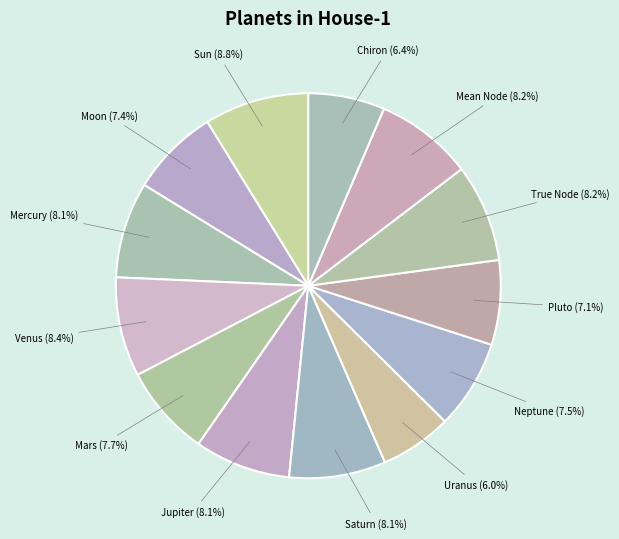

To the nearest percent, what is the difference between the largest and smallest slice percentages?

3%